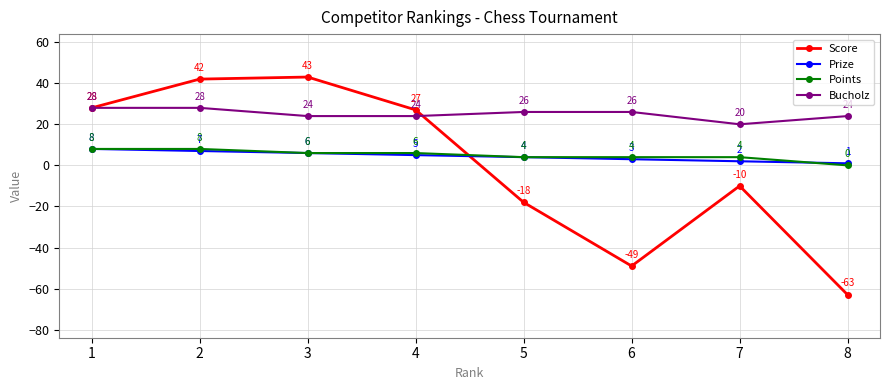

What is the difference between the maximum and minimum values in the Bucholz series?

8